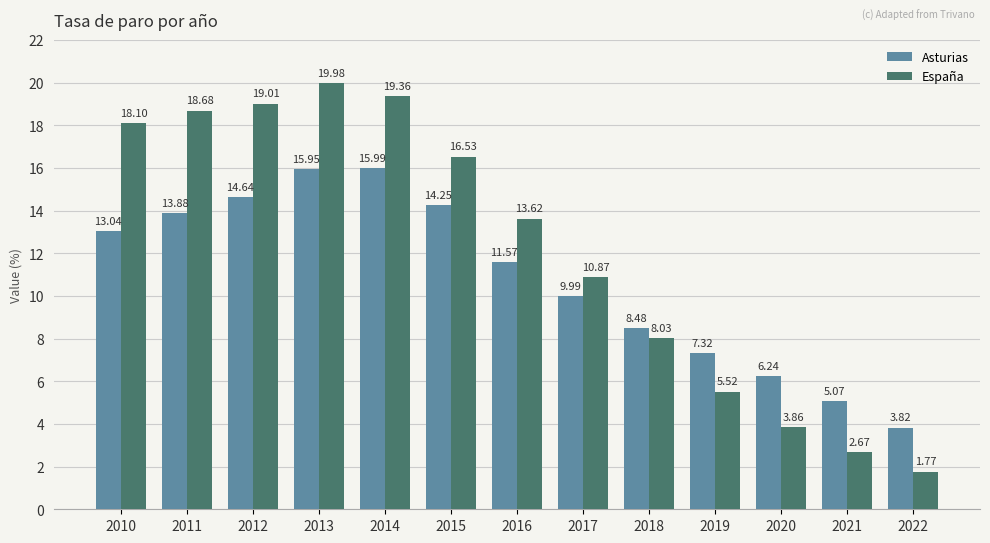

At which label does España first exceed 13?

2010